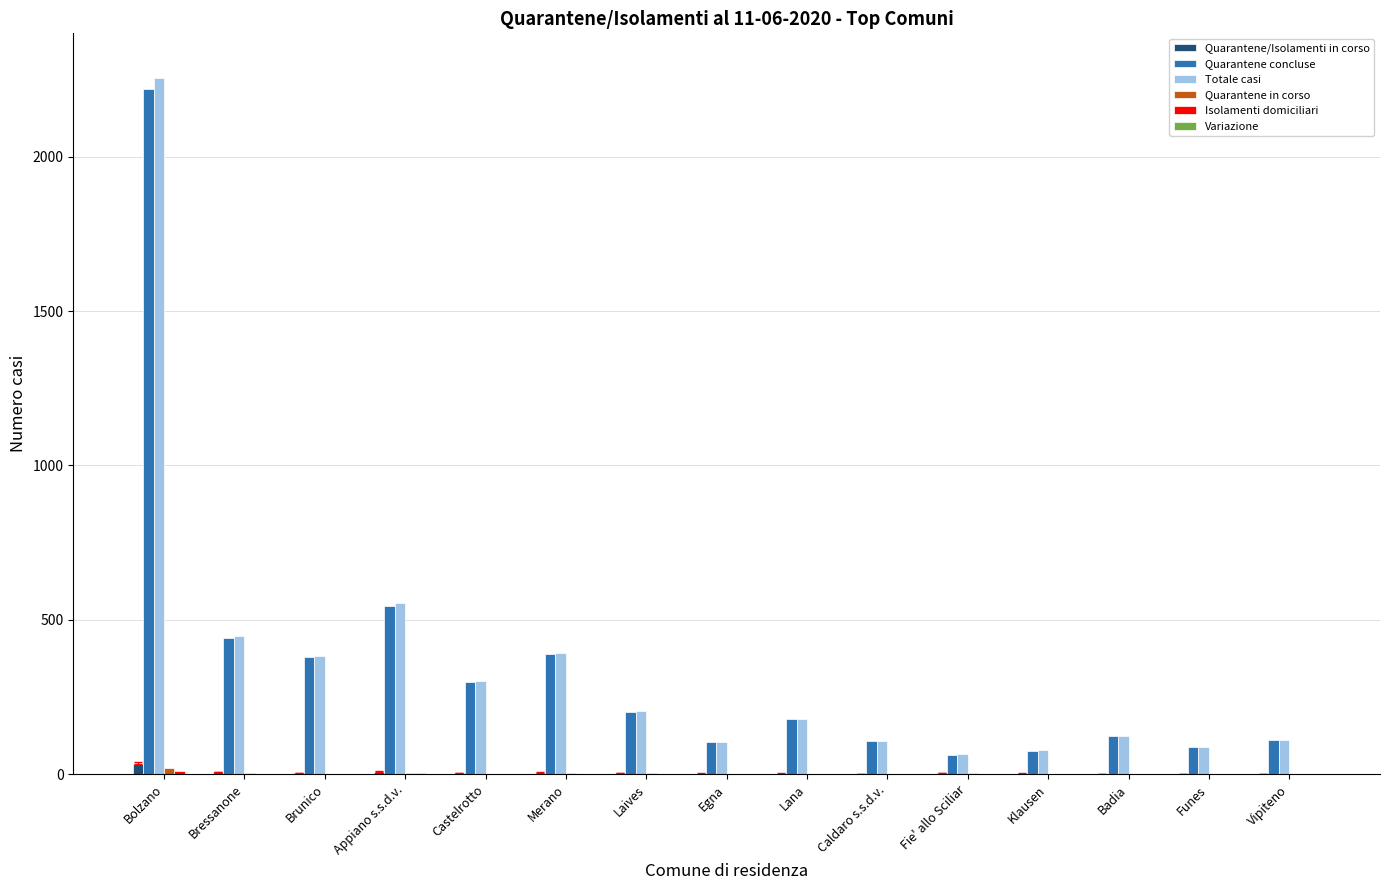

Is it true that Totale casi equals 382 at Brunico?

True